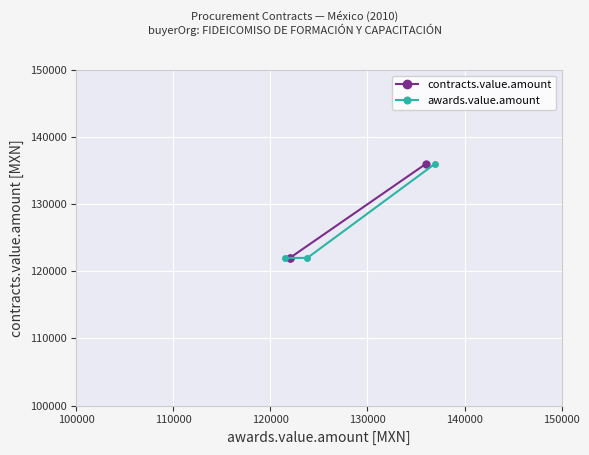

How many values in the awards.value.amount series exceed 122000?

1